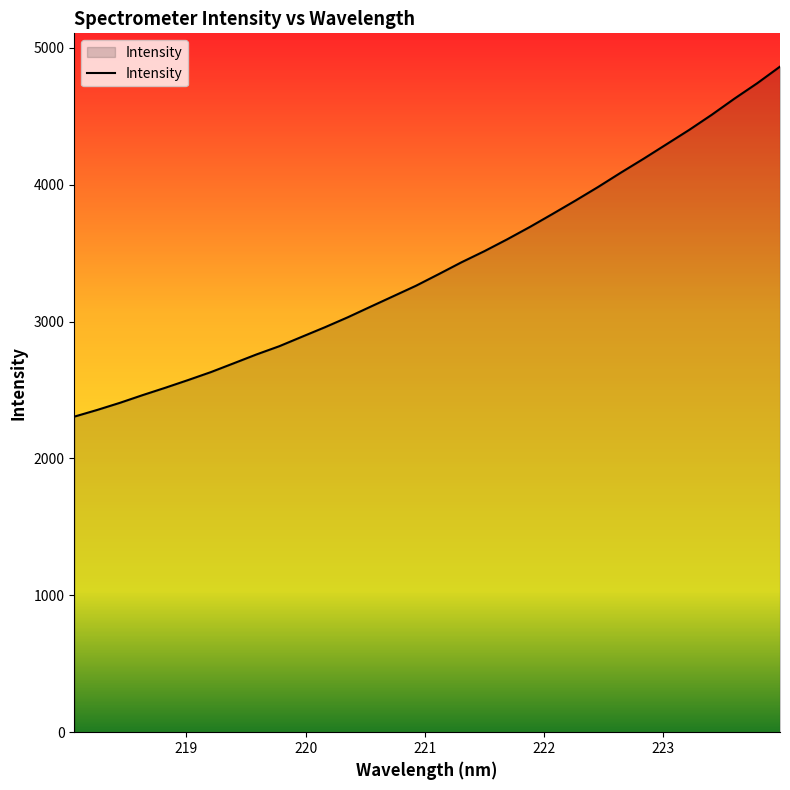

What is the minimum value shown in the chart?

2305.4